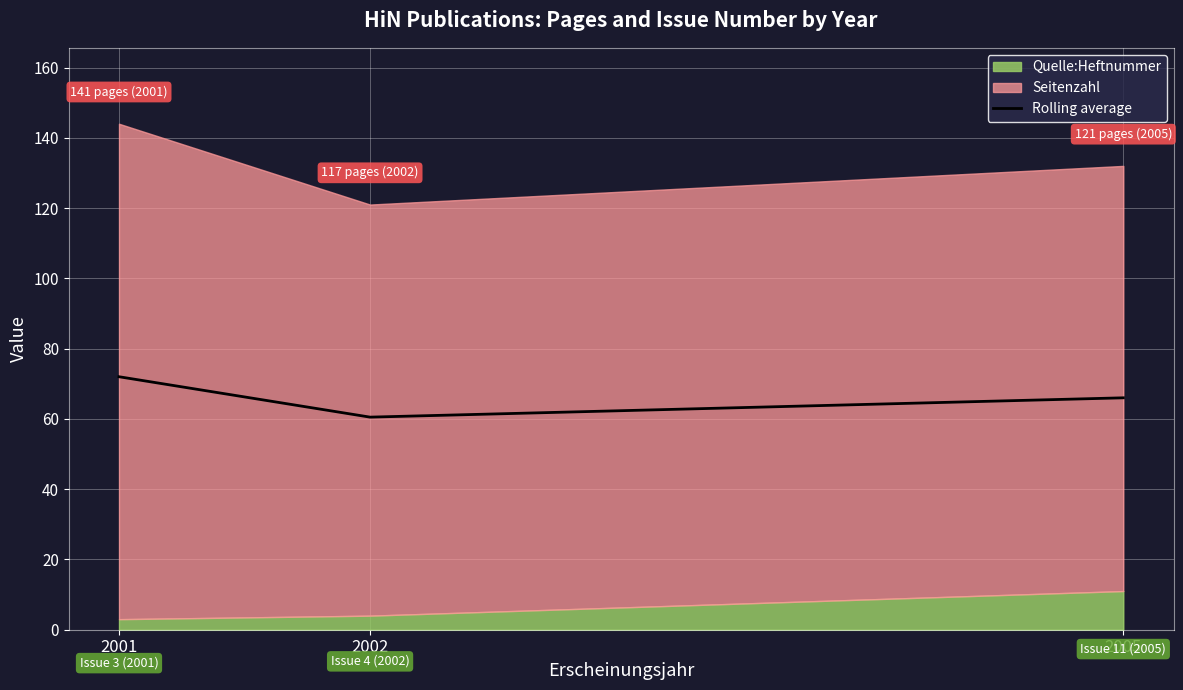

List the labels in order of value, largest first.

2001, 2005, 2002